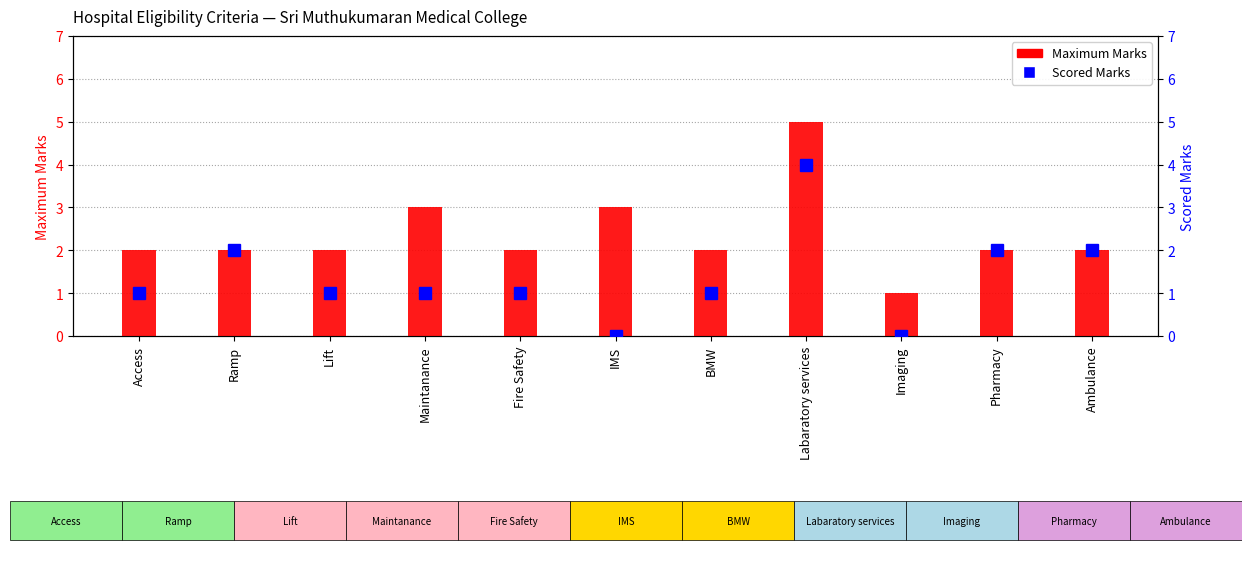

How many Scored Marks values are between 1 and 2?

8